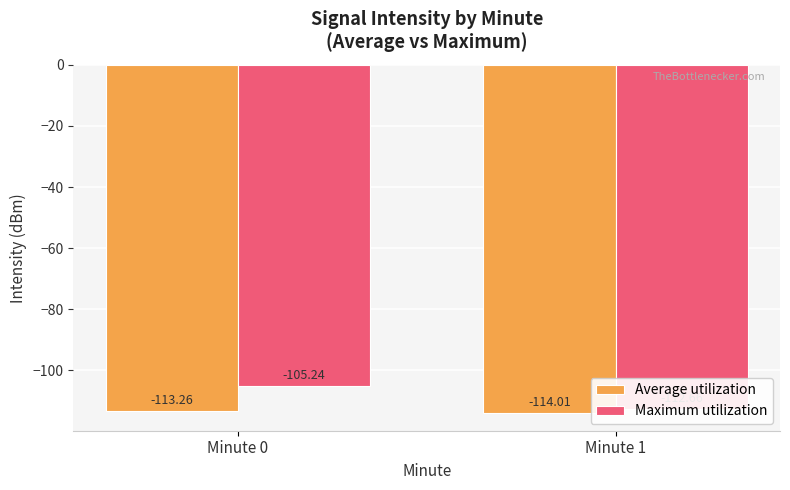

Rank the series by their maximum value, from highest to lowest.

Maximum utilization, Average utilization